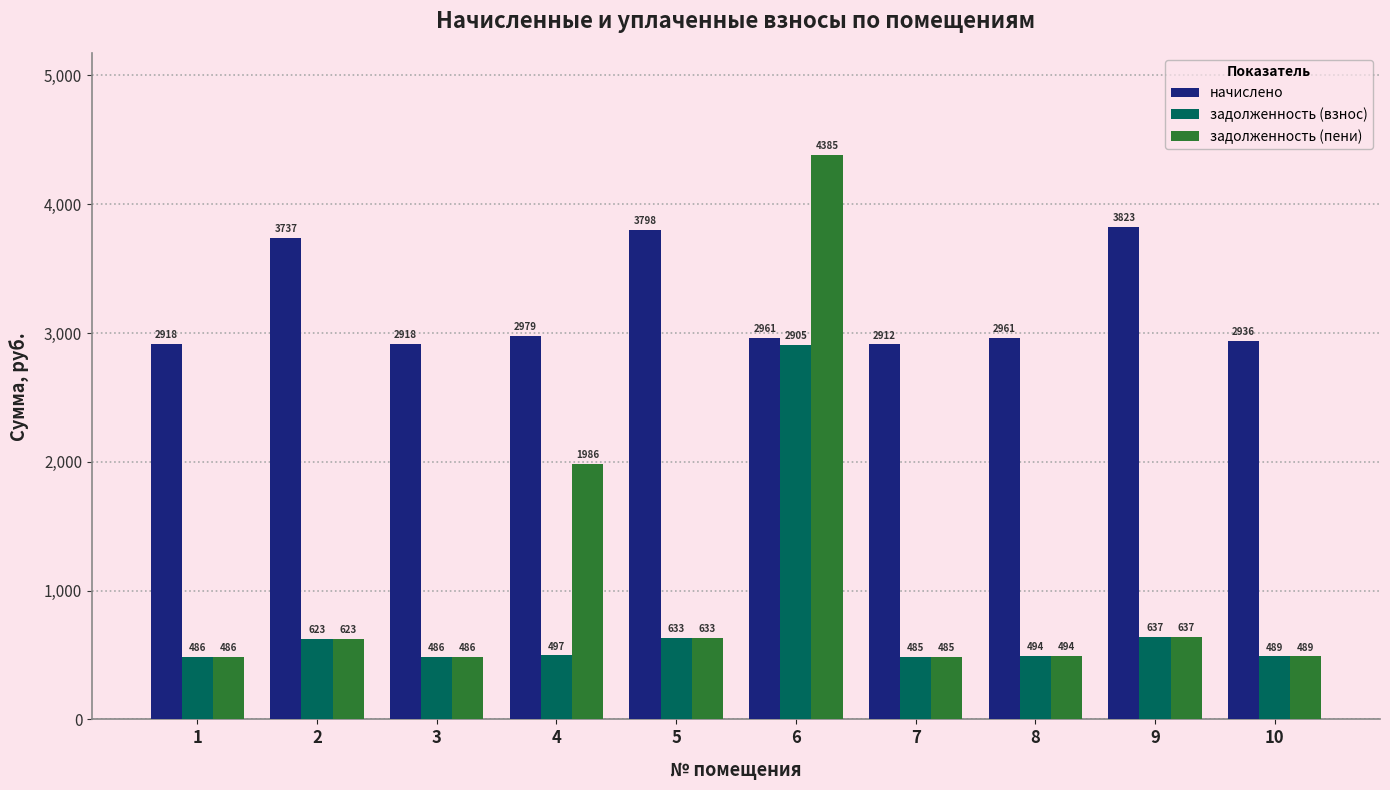

How many data points in задолженность (взнос) are less than 496?

5